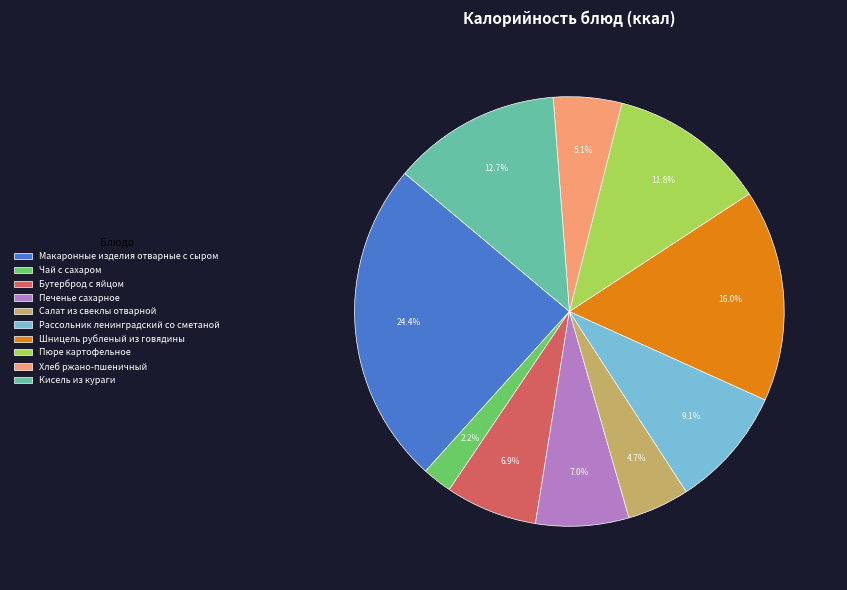

Between Рассольник ленинградский со сметаной and Салат из свеклы отварной, which is larger?

Рассольник ленинградский со сметаной